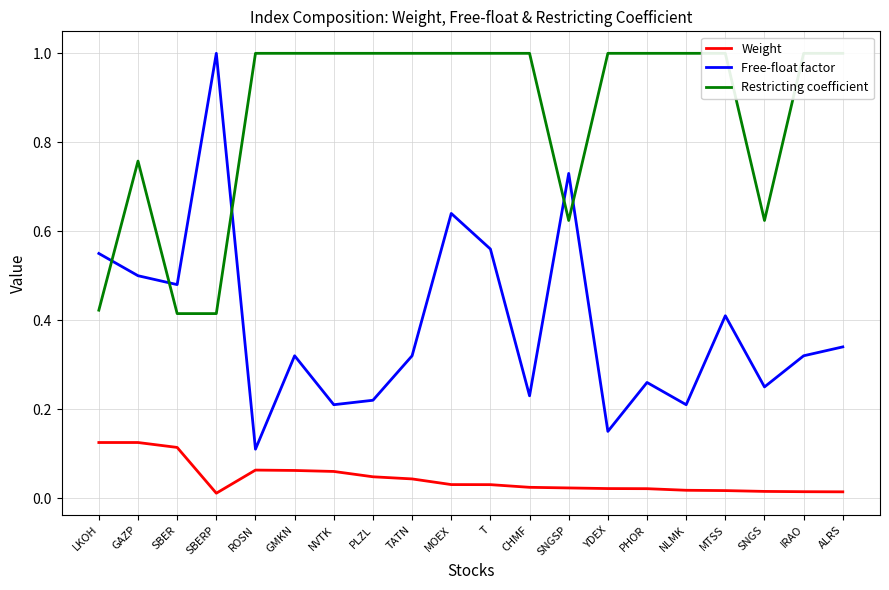

What is the greatest value displayed?

1.0